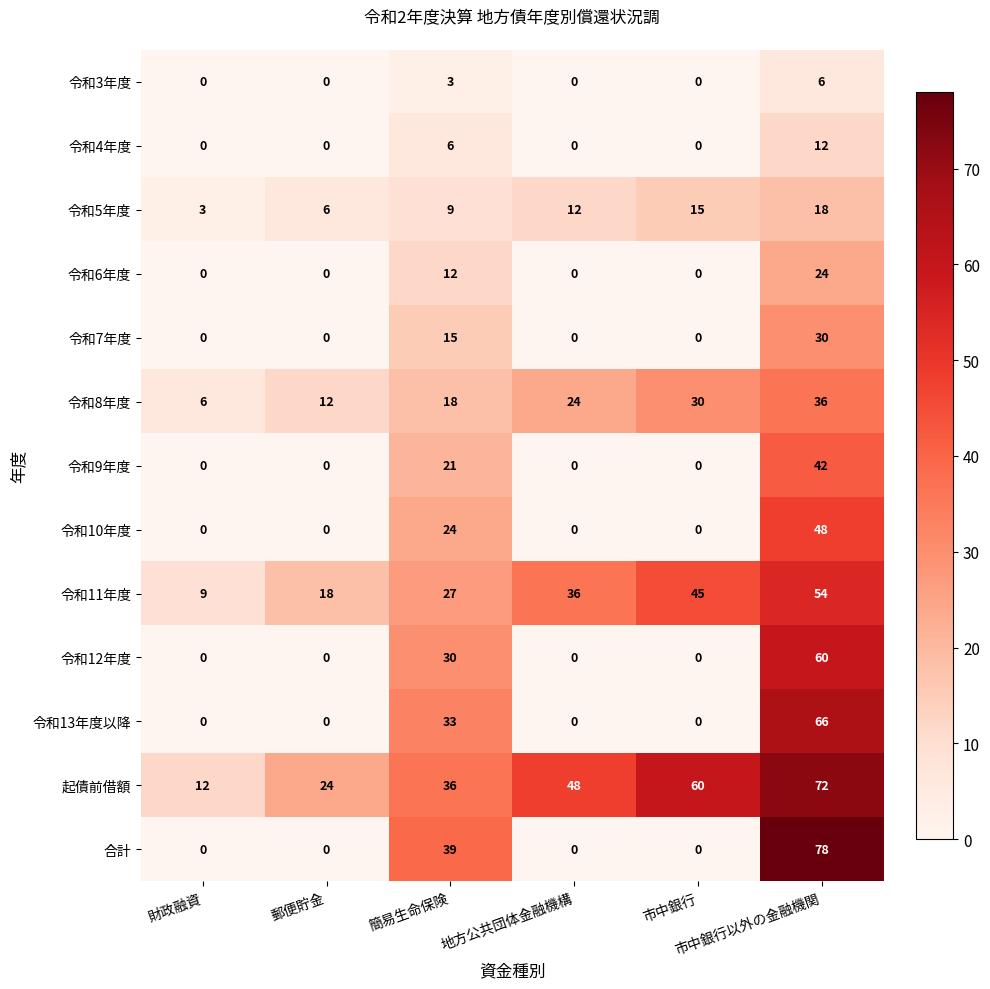

List the series in order of their peak value, lowest first.

令和3年度, 令和4年度, 令和5年度, 令和6年度, 令和7年度, 令和8年度, 令和9年度, 令和10年度, 令和11年度, 令和12年度, 令和13年度以降, 起債前借額, 合計